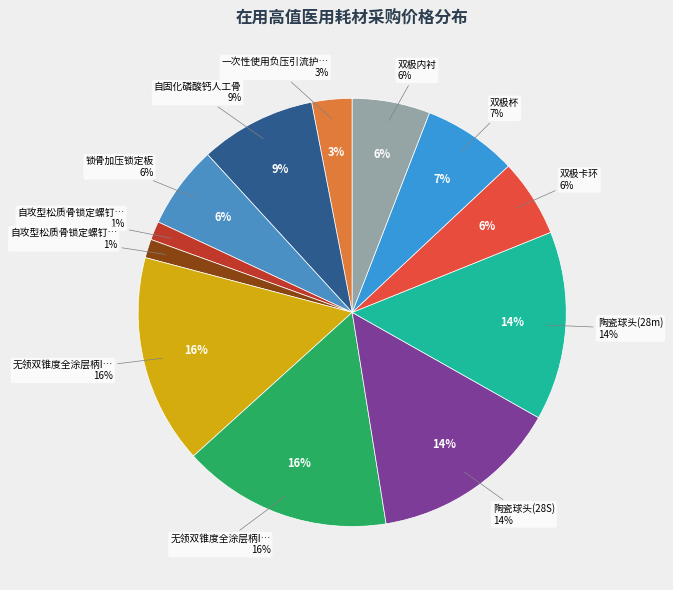

Does any single category account for the majority?

No